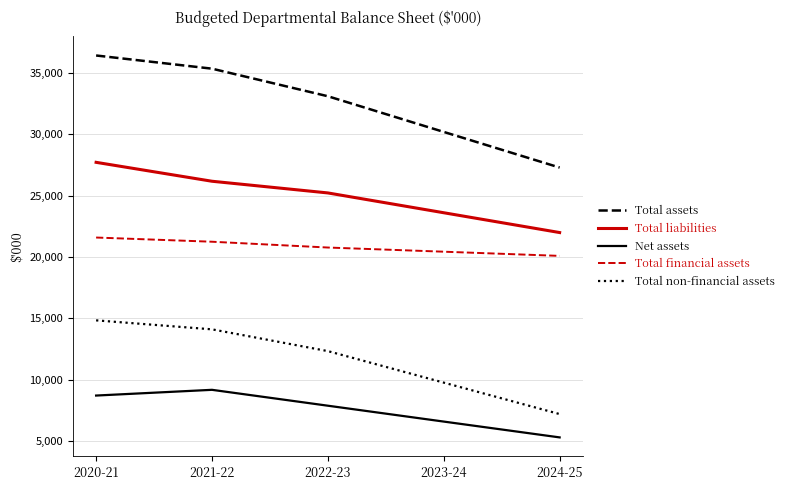

Reading left to right, transcribe all the data shown in this chart.

Total assets: 36436	35361	33113	30204	27299
Total liabilities: 27725	26183	25230	23615	22000
Net assets: 8711	9178	7883	6589	5299
Total financial assets: 21594	21252	20779	20439	20098
Total non-financial assets: 14842	14109	12334	9765	7201